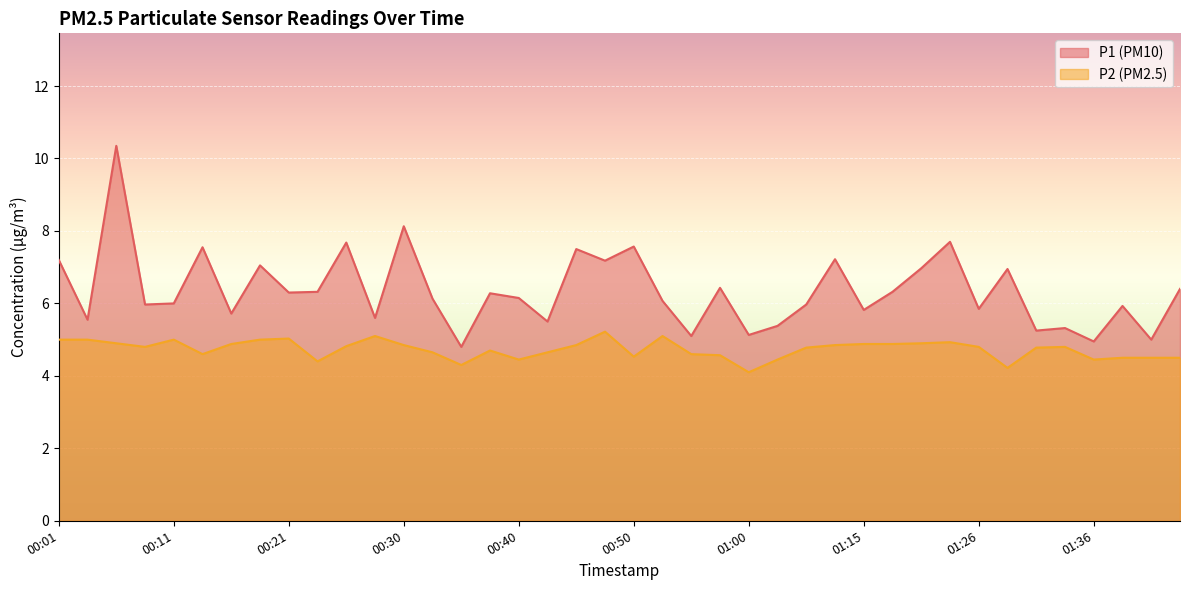

What is the lowest value of the P2 series?

4.1